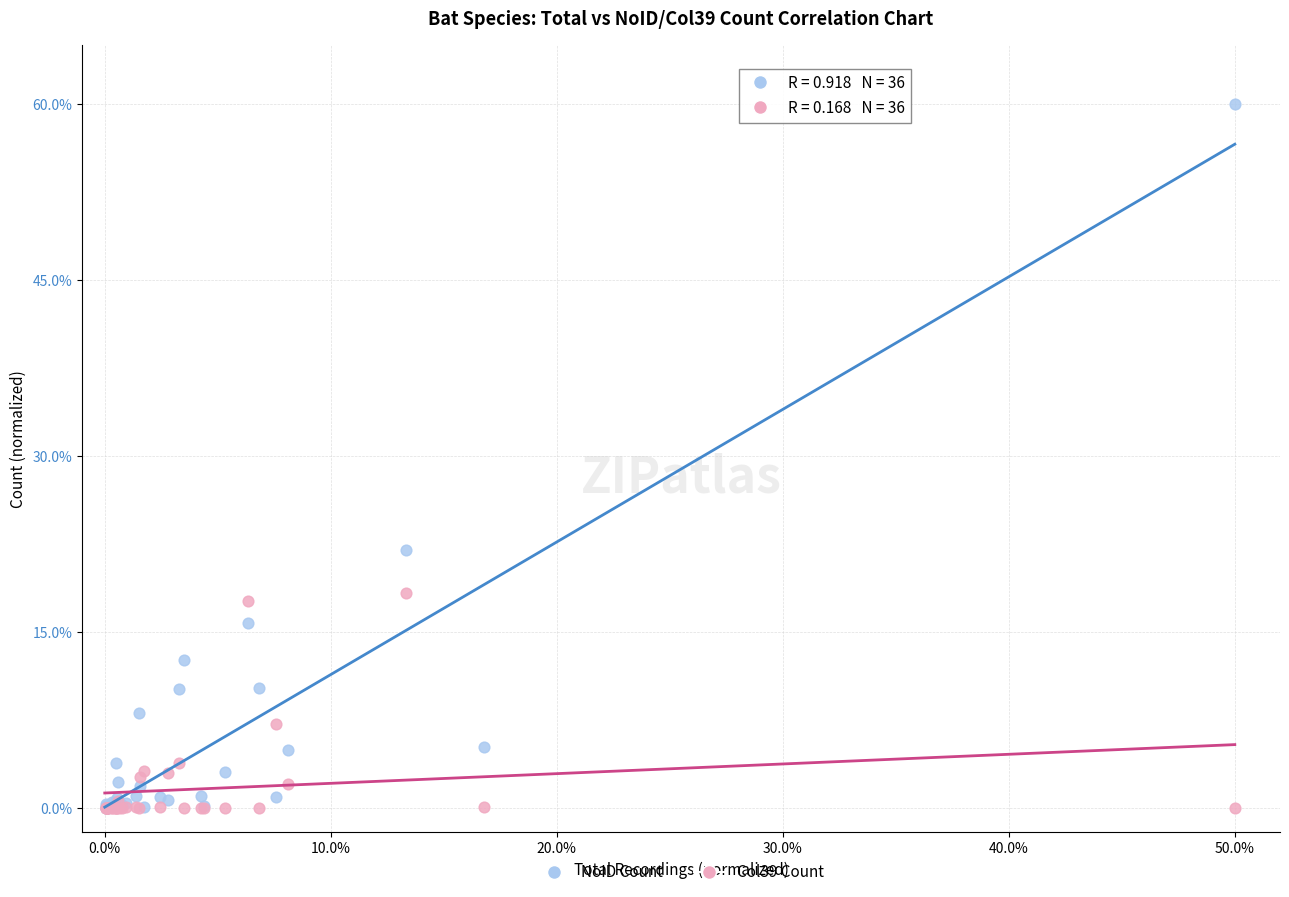

Which series reaches the maximum Y coordinate?

NoID Count